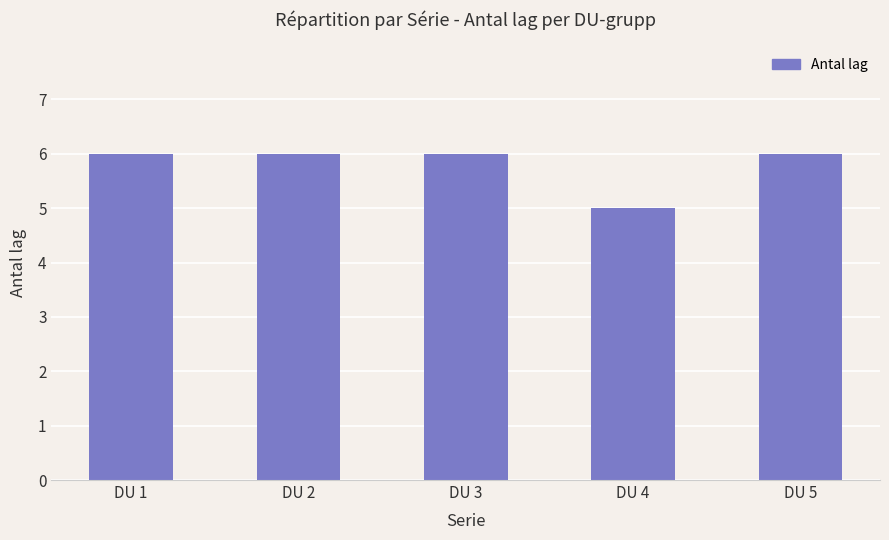

What is the maximum value shown in the chart?

6